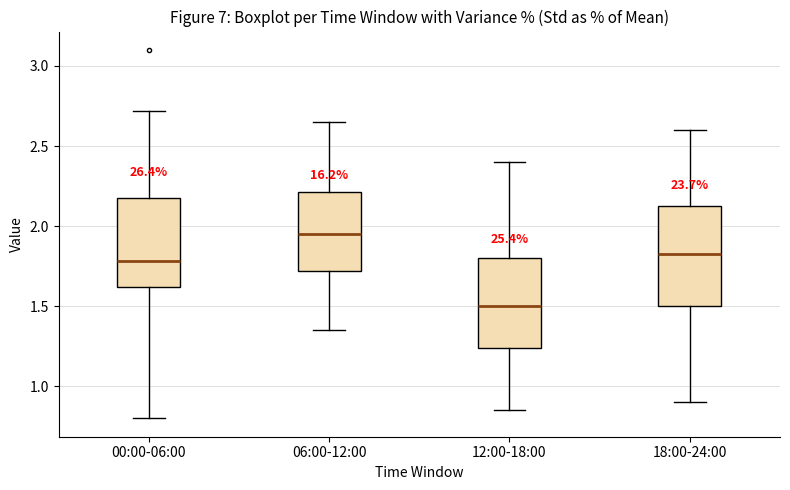

Which box has the lowest median line?

12:00-18:00